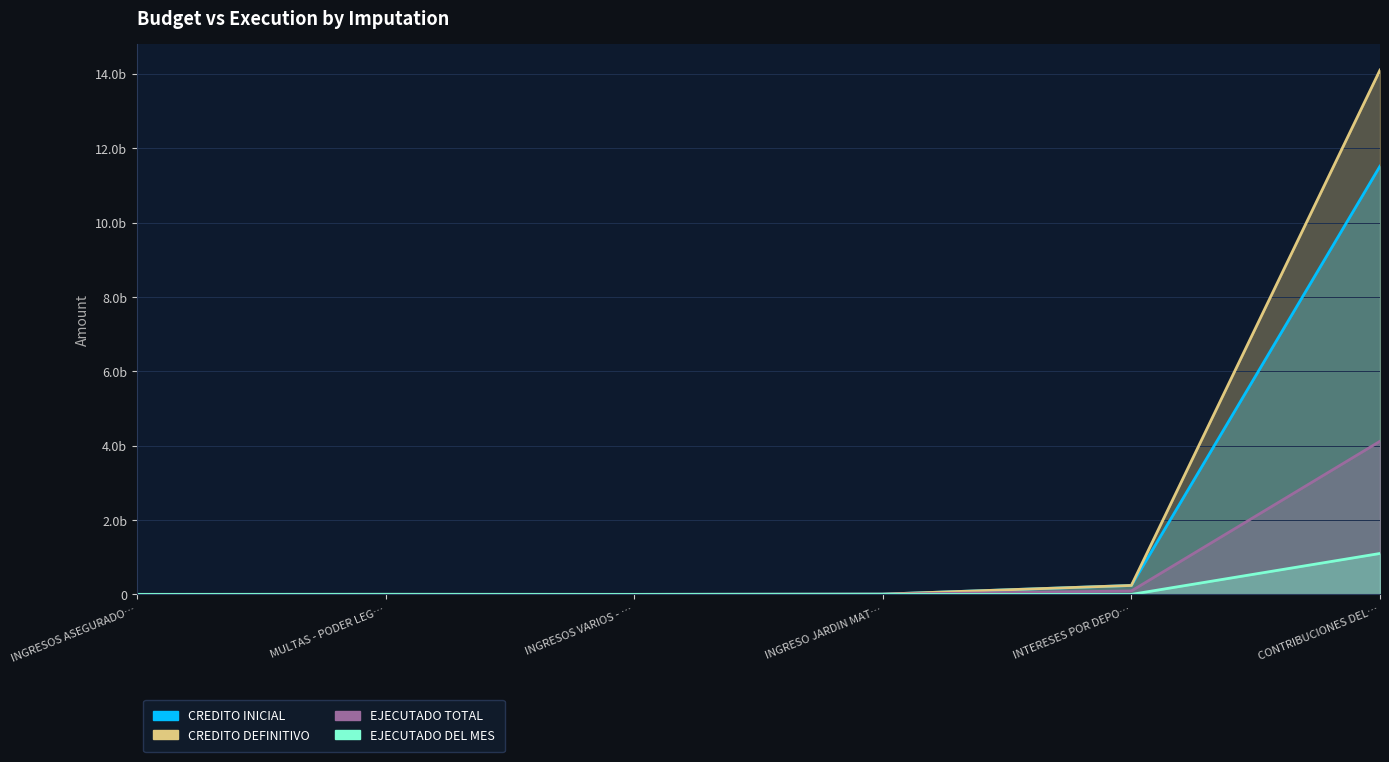

Where is the first local minimum for CREDITO INICIAL?

INGRESOS VARIOS - …